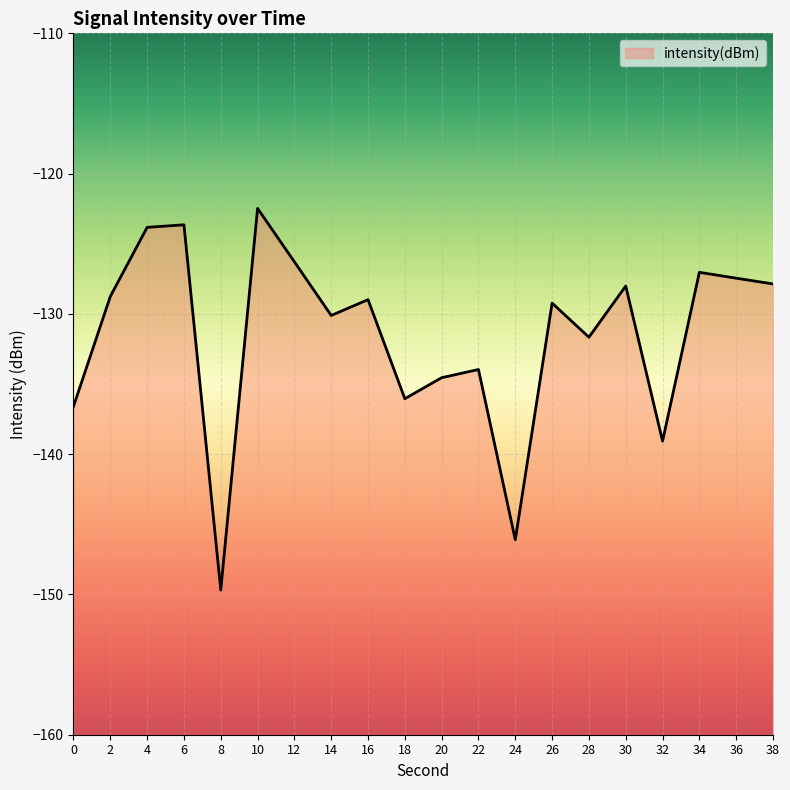

Rank the categories by value from lowest to highest.

8, 24, 32, 0, 18, 20, 22, 28, 14, 26, 16, 2, 30, 38, 36, 34, 12, 4, 6, 10